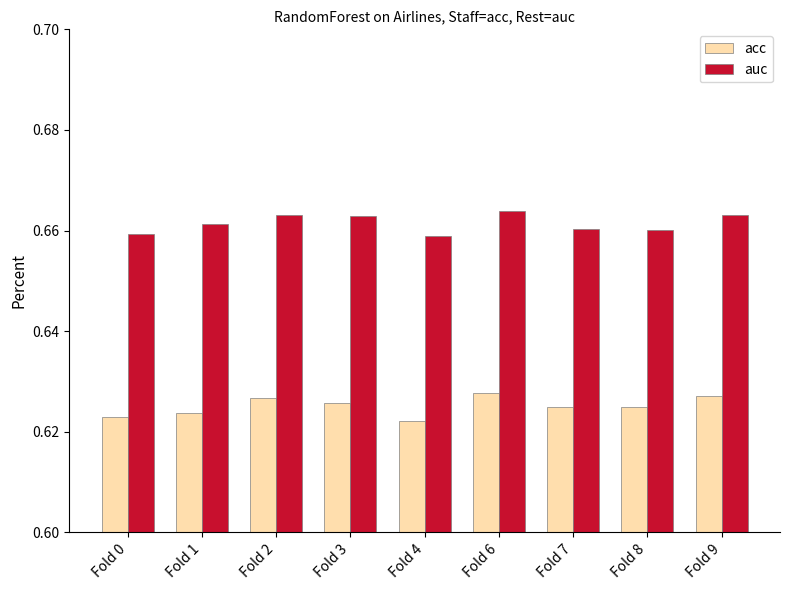

Which series has the largest range (max minus min)?

acc